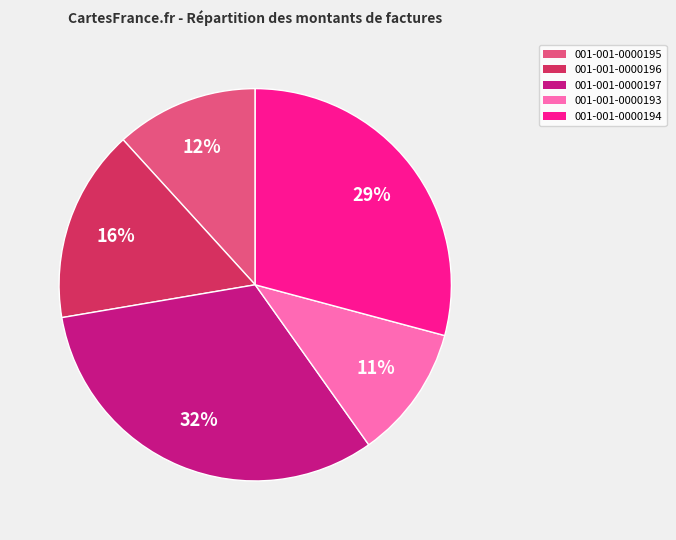

Which category has the biggest portion of the pie?

001-001-0000197